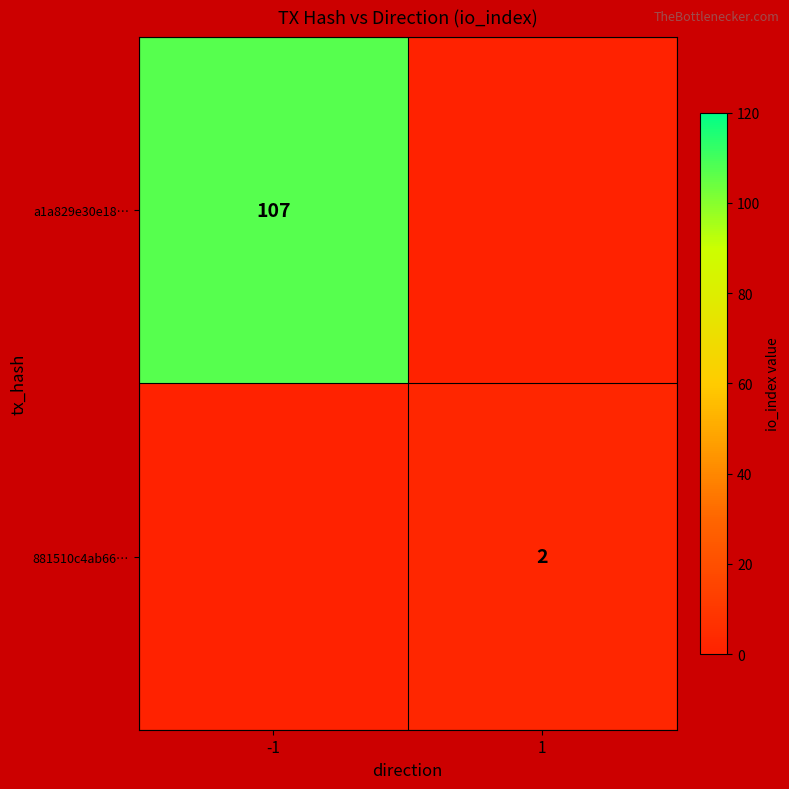

Which category has the lowest value across all series?

1